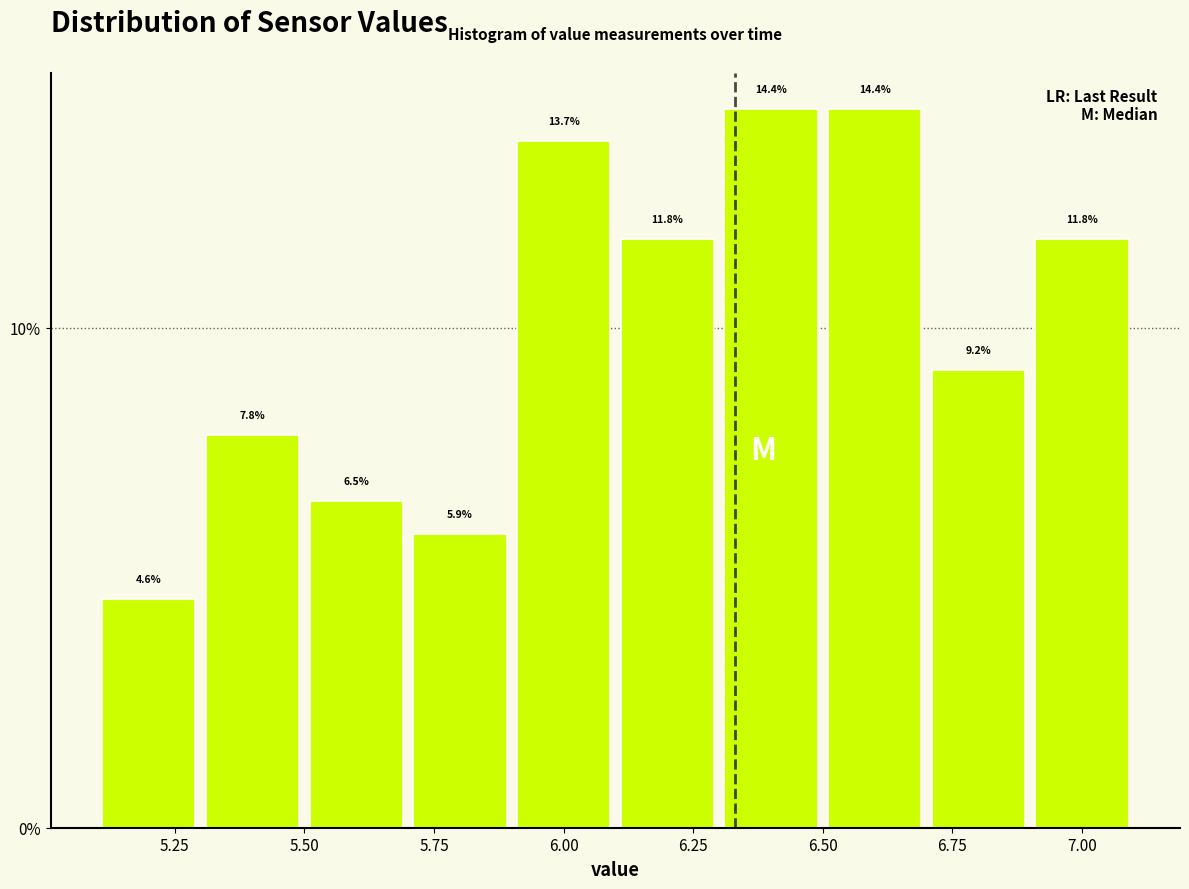

What is the height of the bar covering 5.1 to 5.3 on the x-axis?

4.6